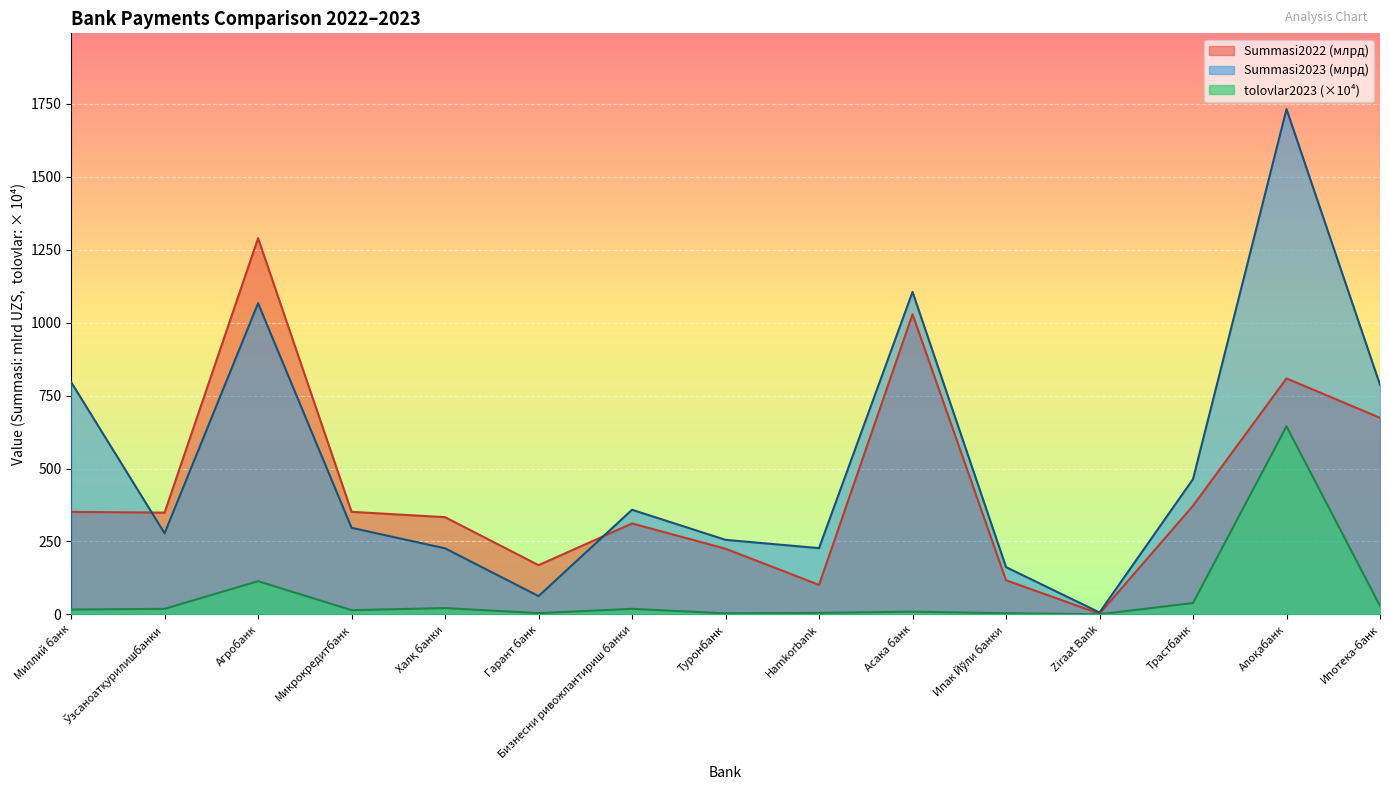

True or false: tolovlar2023 and Summasi2023 cross at least once.

False